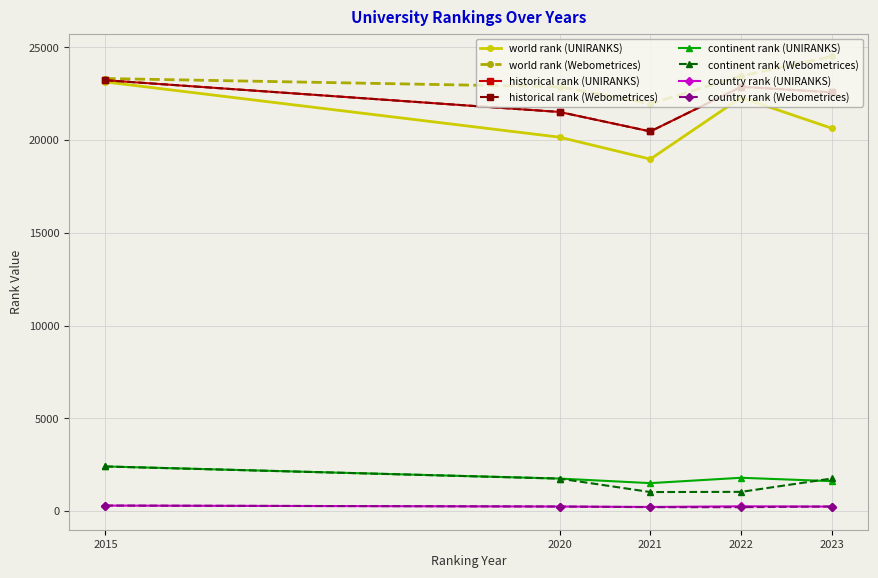

Is this an area chart (filled region under the line)?

No